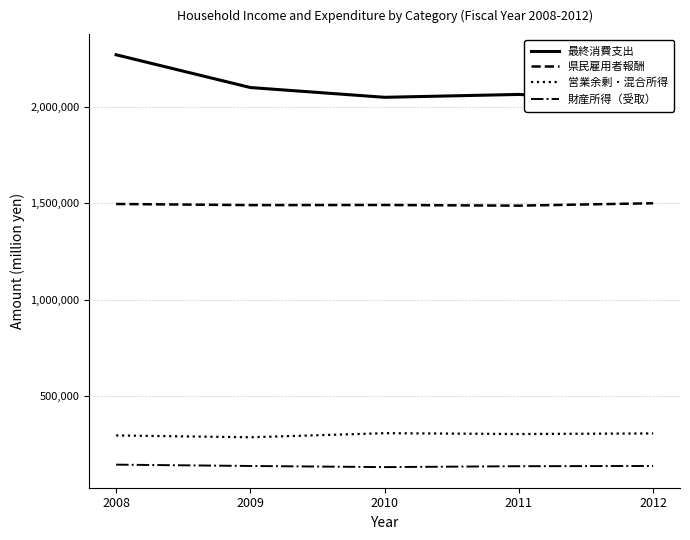

True or false: 県民雇用者報酬 and 財産所得（受取） cross at least once.

False